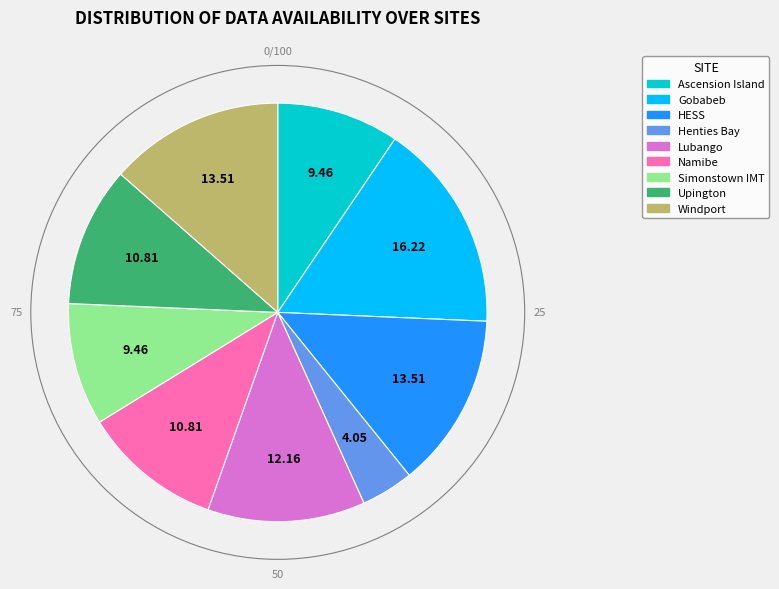

Which has a higher value, Ascension Island or Lubango?

Lubango